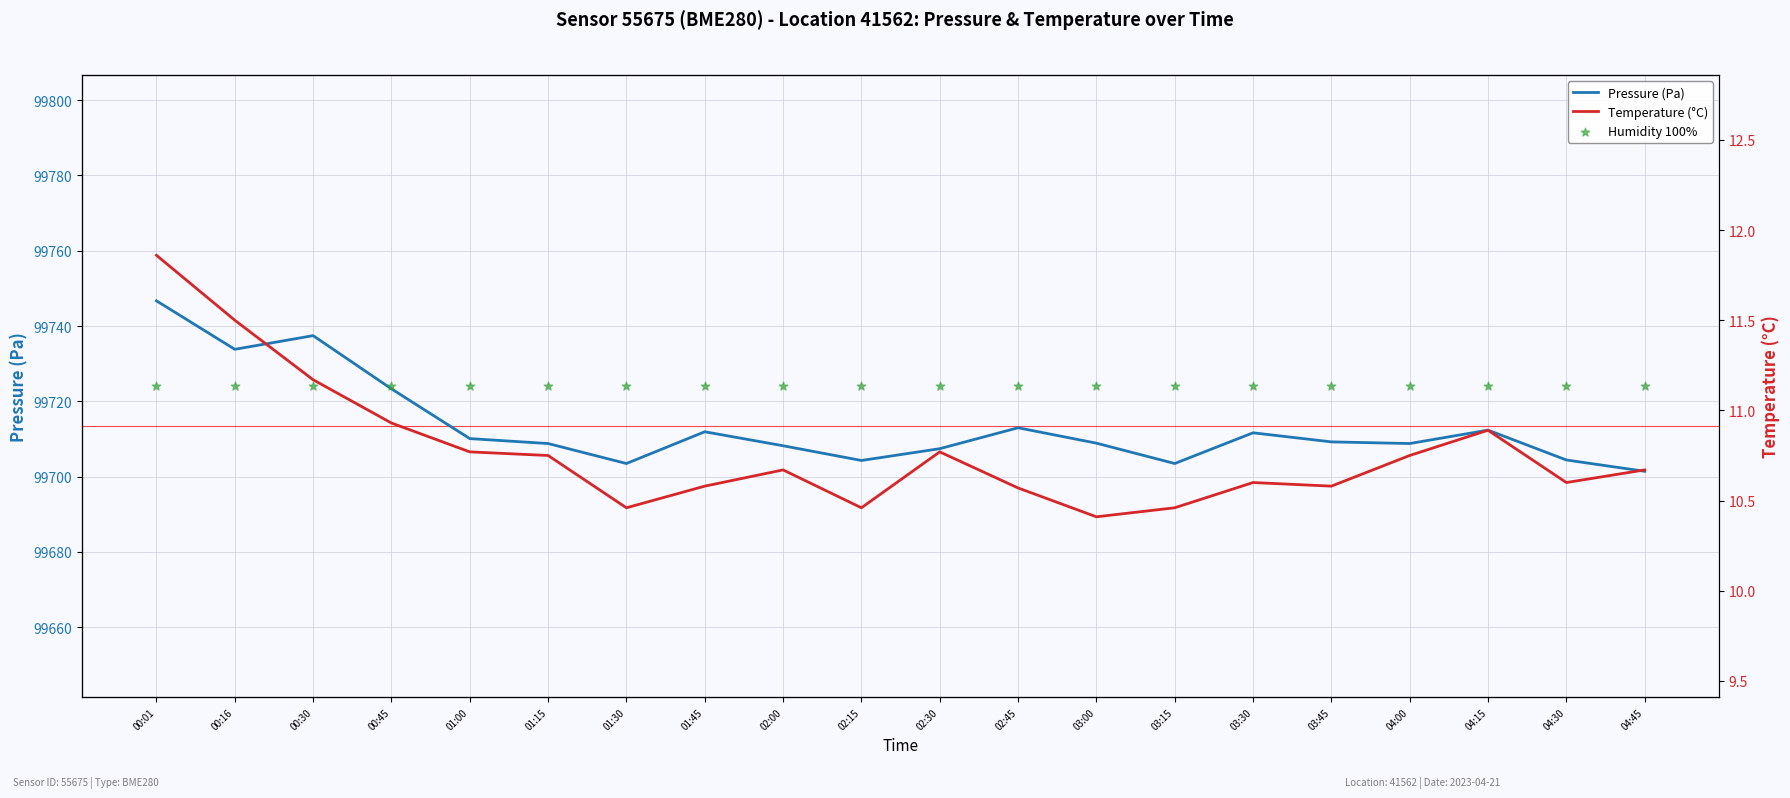

What are all the series names shown in the legend?

Pressure (Pa), Temperature (°C), Humidity 100%